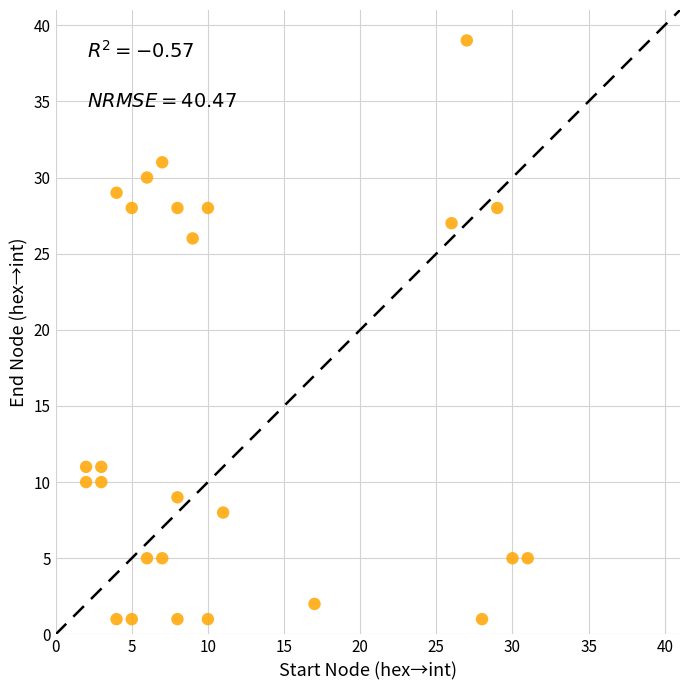

What Y value in the scatter plot is closest to 20?

26